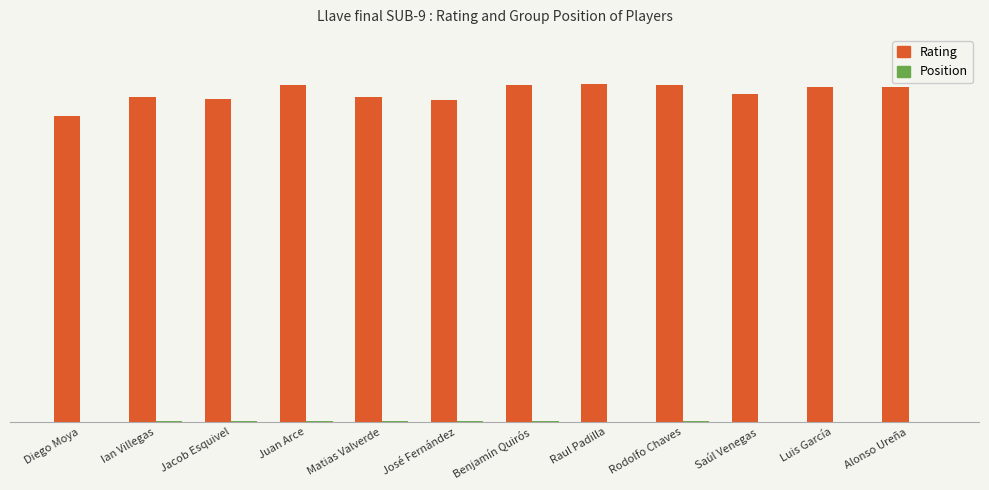

Are the bars horizontal?

No